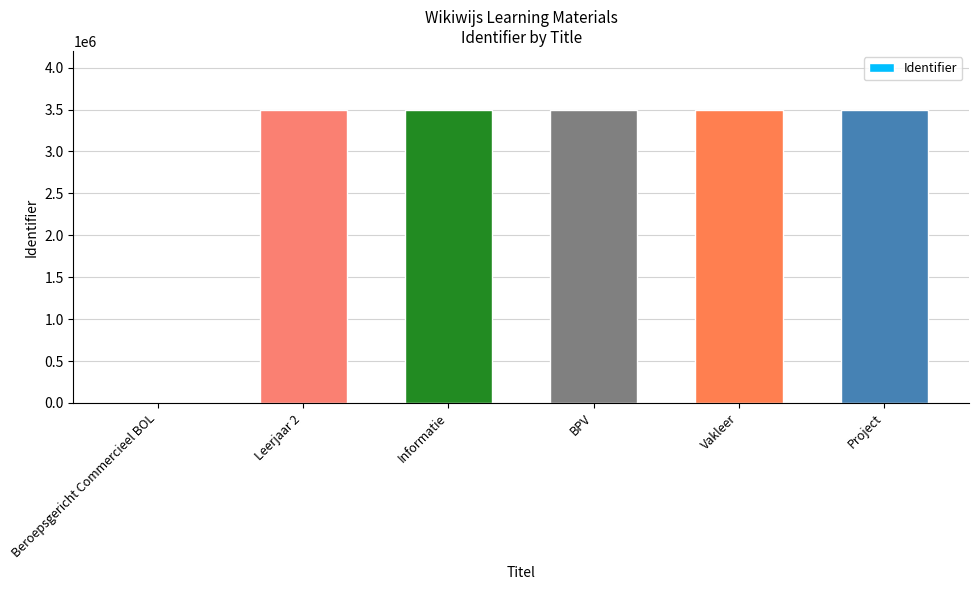

Are the bars grouped side by side (vs. stacked)?

No